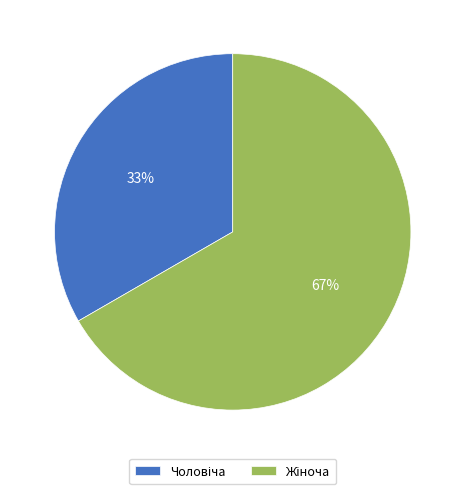

Is there any slice that represents more than half of the pie?

Yes